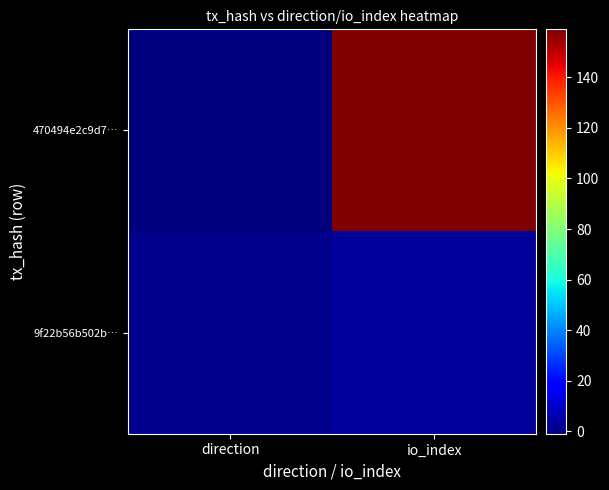

At which category does the chart reach its peak across all series?

io_index